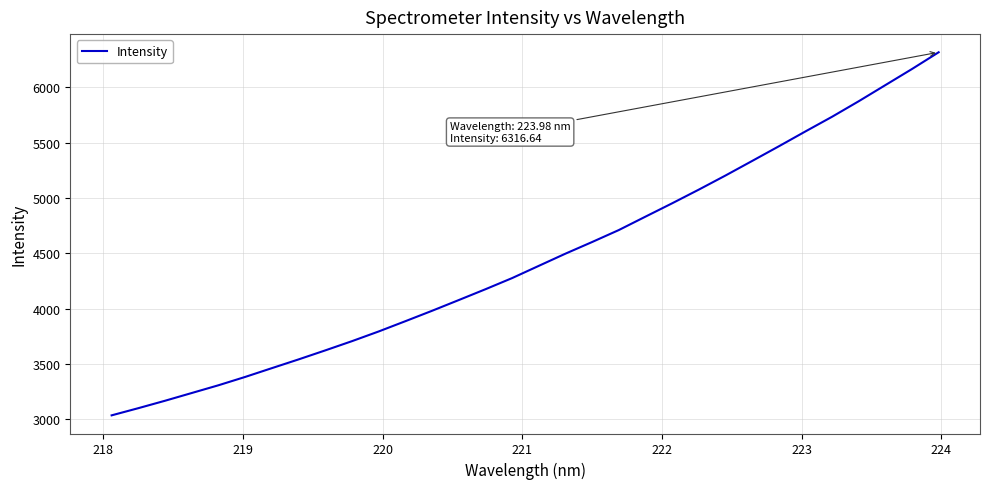

What is the difference between the maximum and minimum values?

3279.8